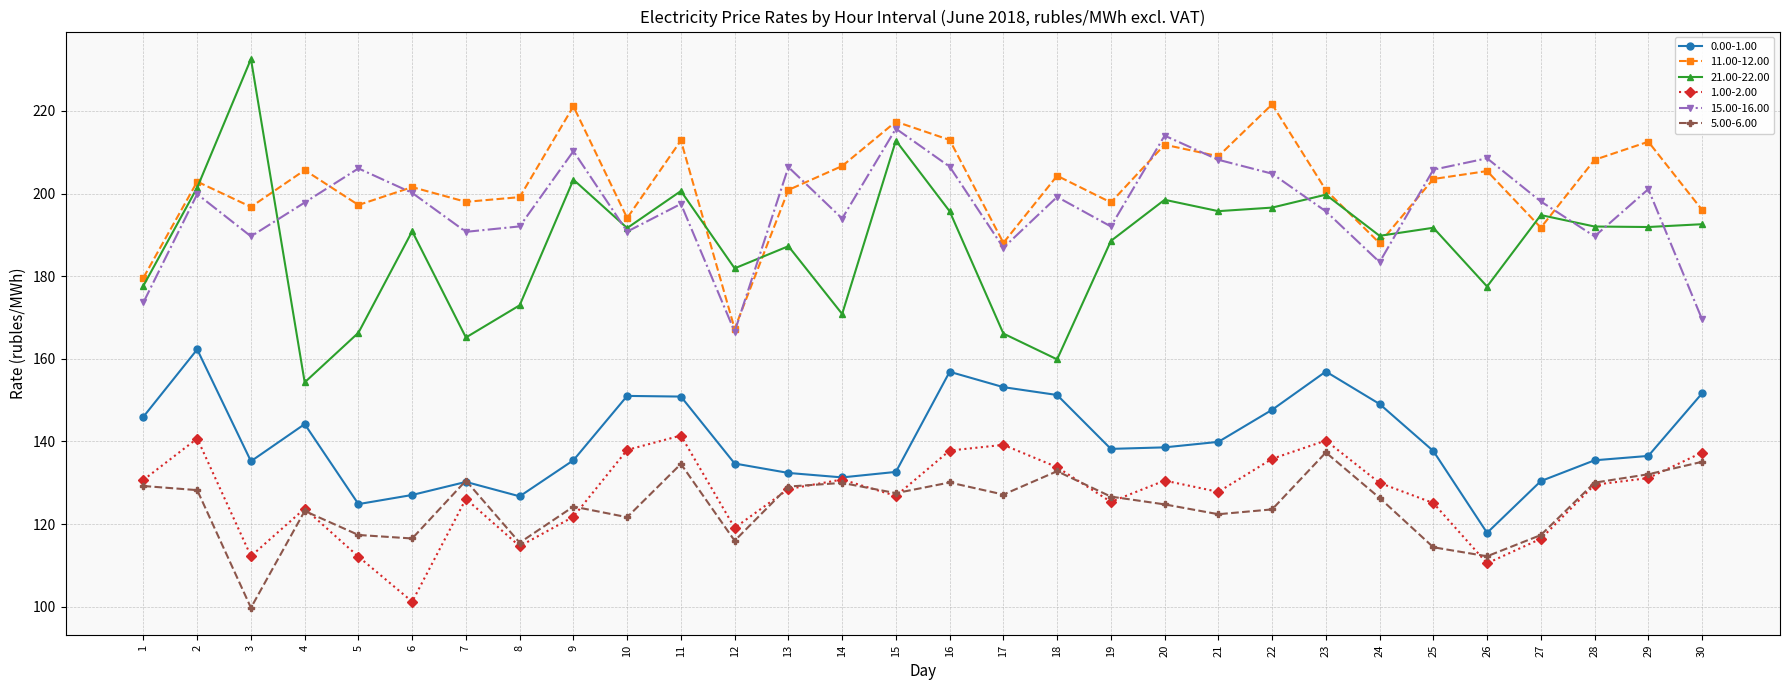

Is the value of 15.00-16.00 at 3 greater than the value of 1.00-2.00 at 28?

Yes